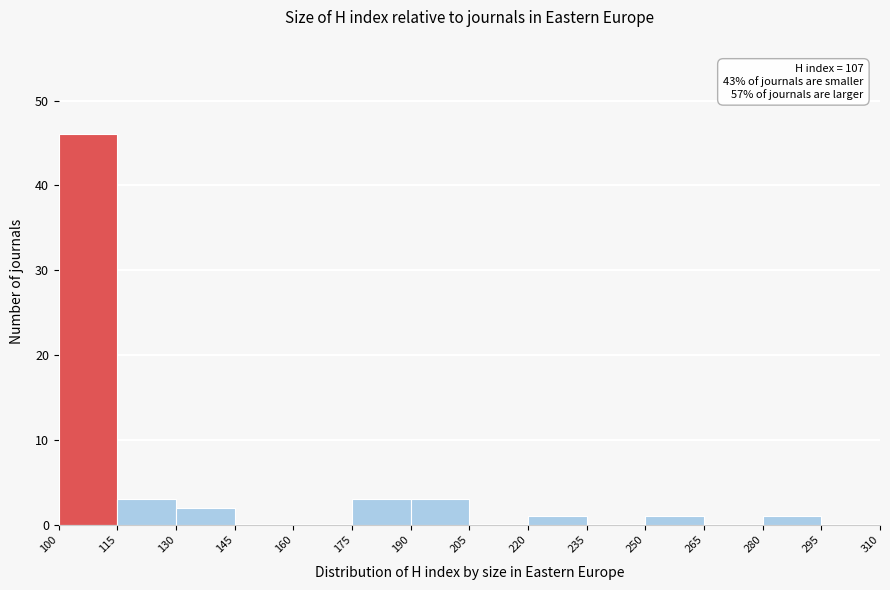

Over which range of the x-axis is the bar tallest?

100 to 115